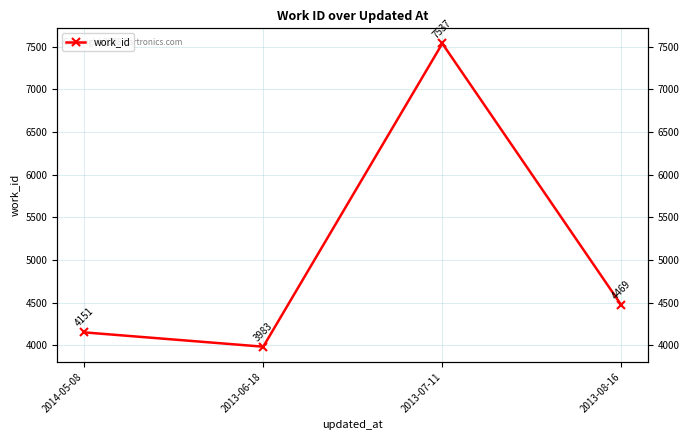

How many lines are shown in the chart?

1